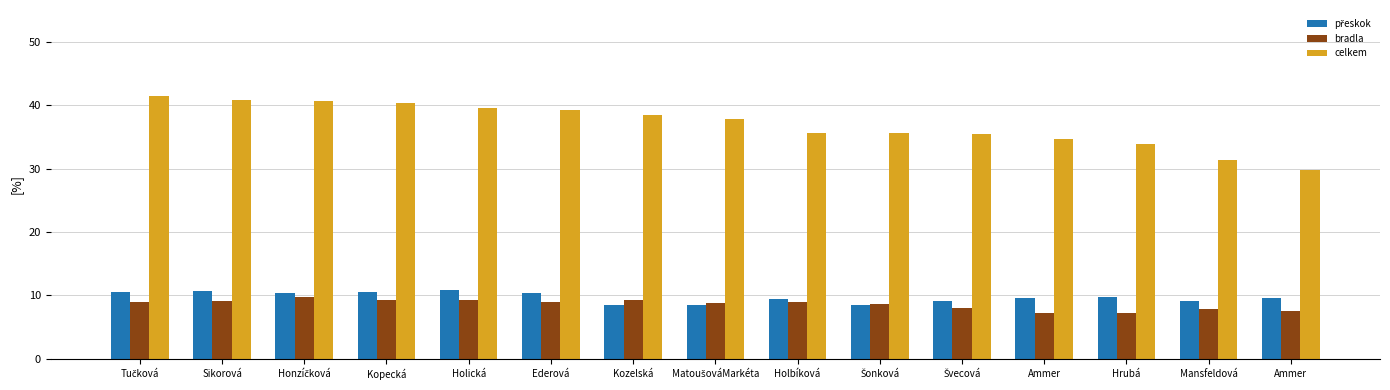

Count the number of categories in the chart.

15